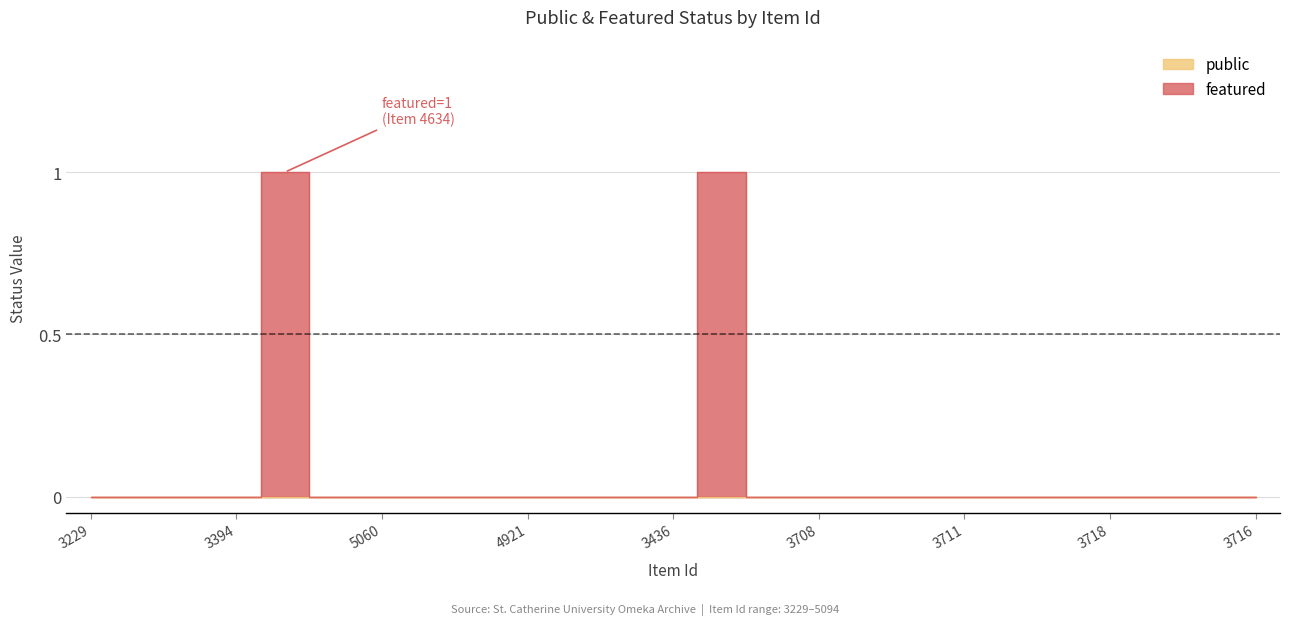

What is the label of the 16th point from the left?

3708